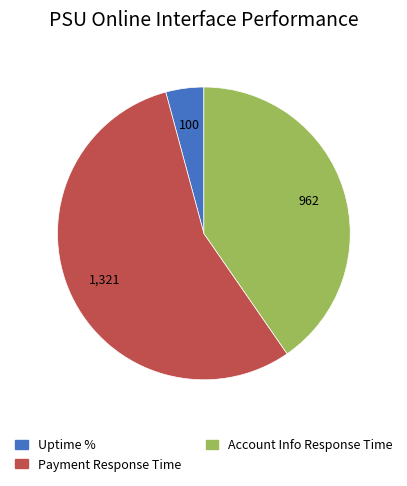

How many slices are in this pie chart?

3